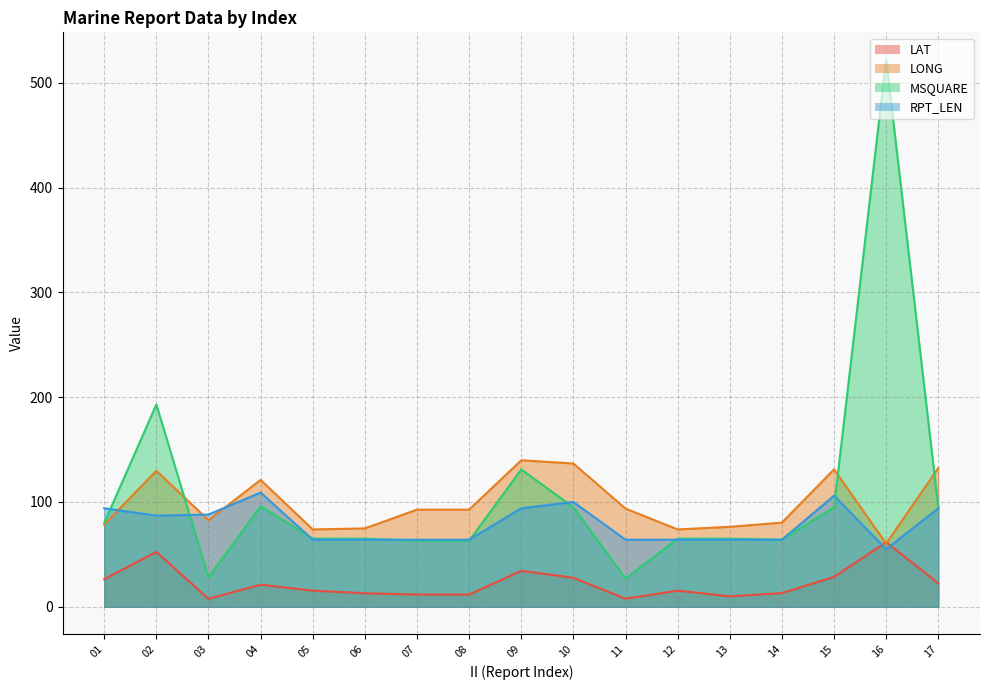

Rank the categories by LONG value from highest to lowest.

09, 10, 17, 15, 02, 04, 11, 07, 08, 03, 14, 01, 13, 06, 05, 12, 16